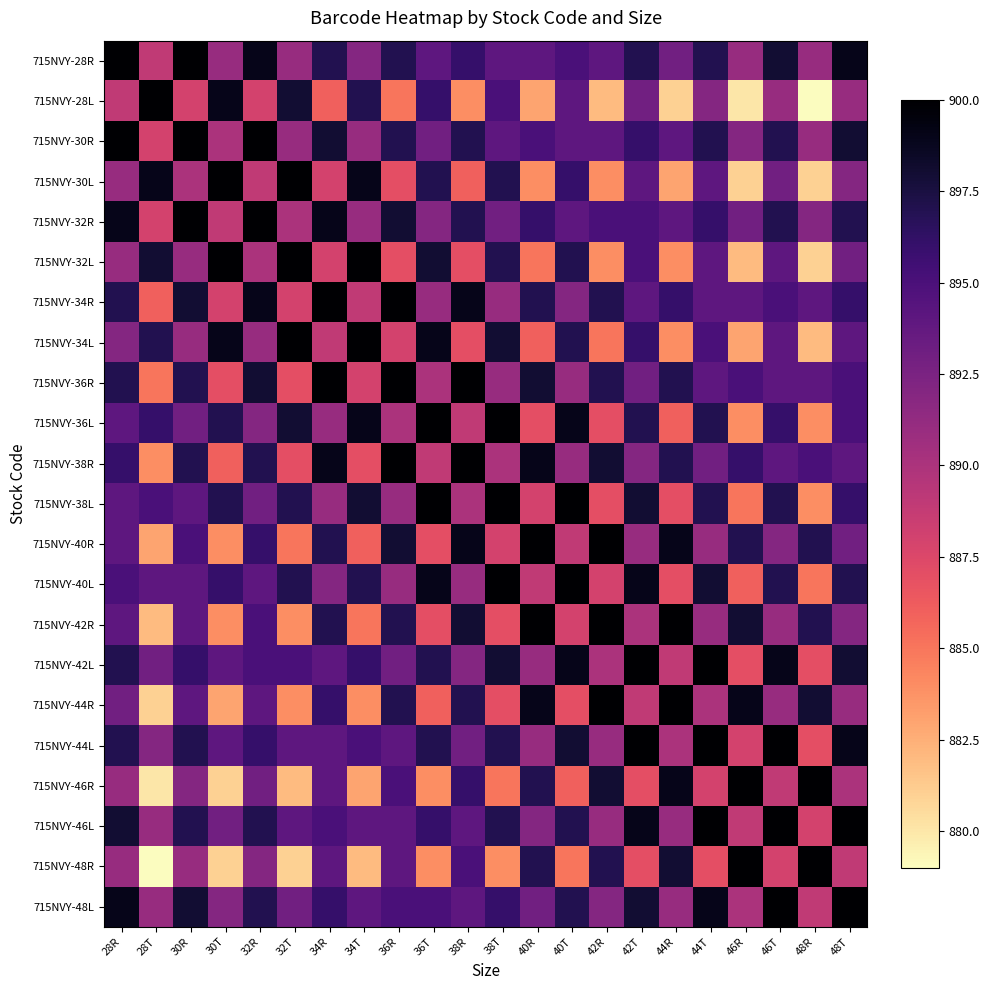

How many series are shown in this chart?

22